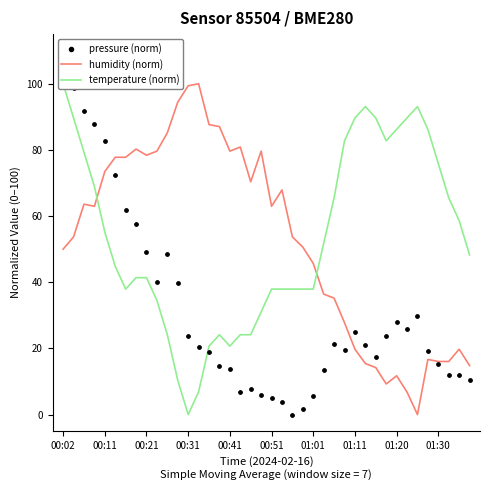

Which series reaches the minimum Y coordinate?

humidity (norm)